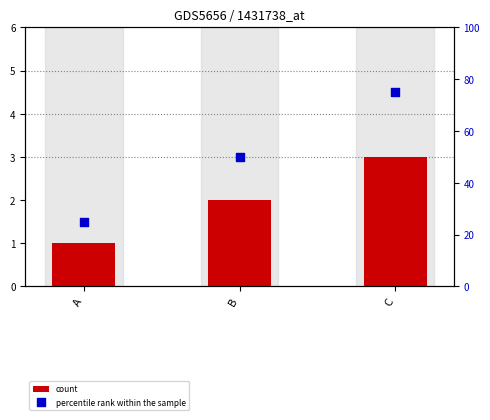

At how many categories does at least one series exceed 10?

3